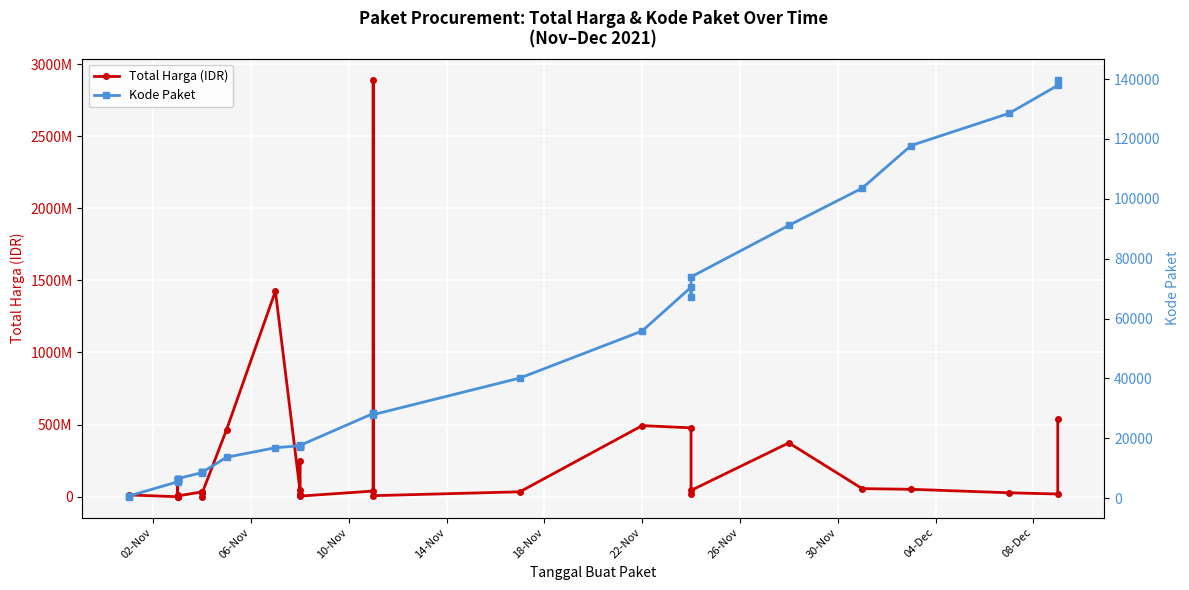

What is the greatest value displayed?

2892122000